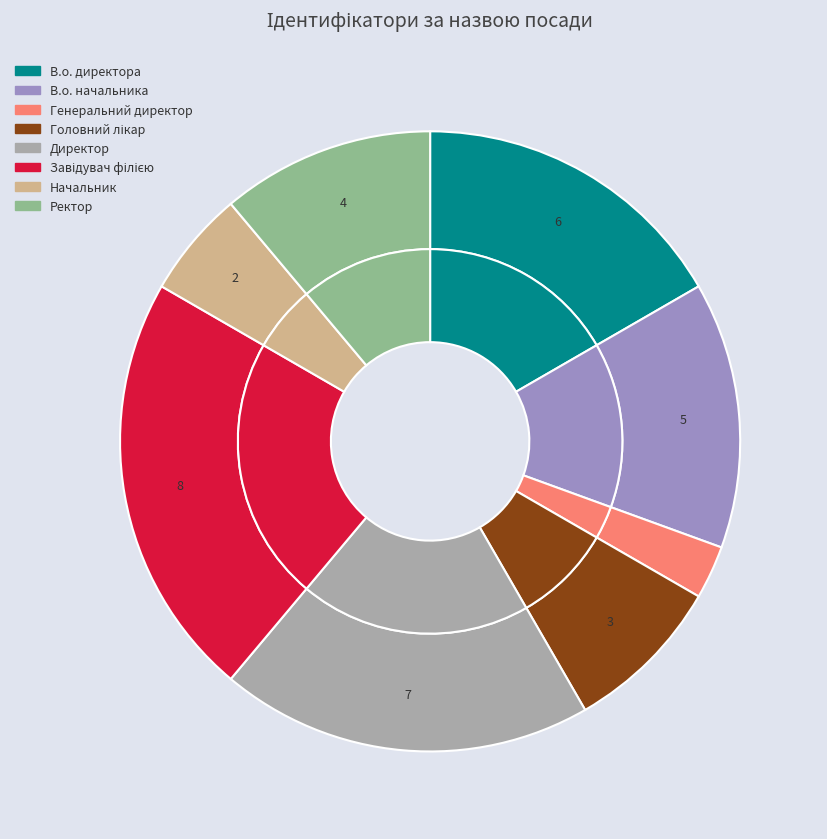

Do Завідувач філією and В.о. начальника together represent more than half of the pie?

No